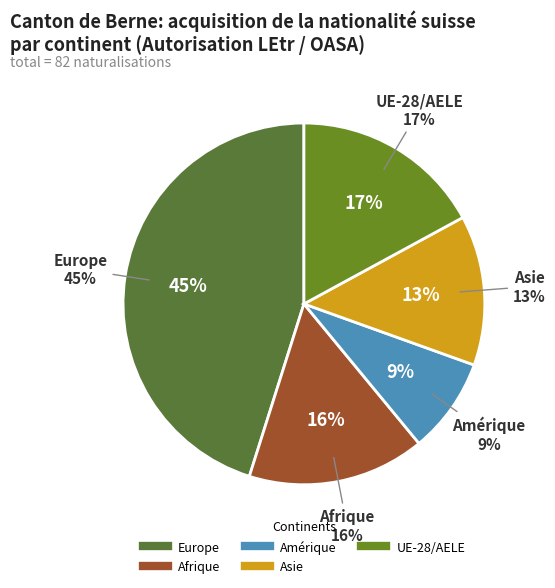

Which has a higher value, Afrique or Europe?

Europe